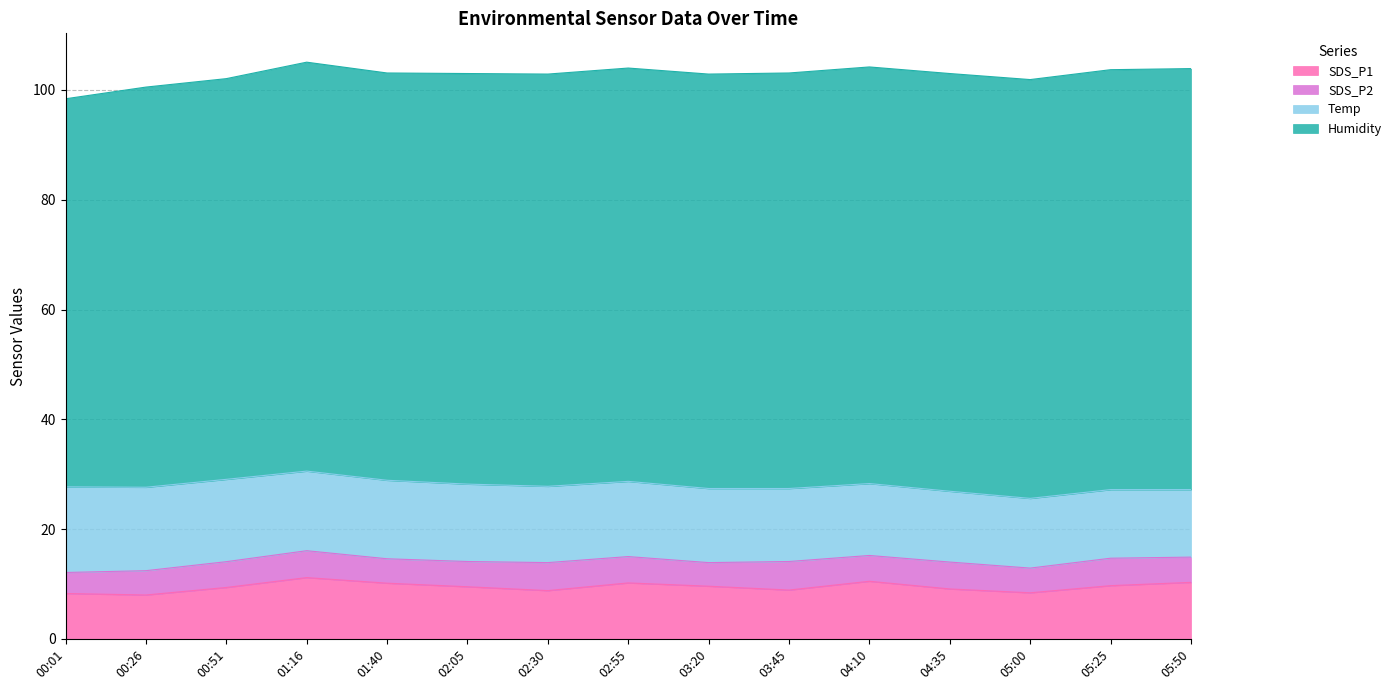

In SDS_P2, how many points are higher than both neighbors (excluding endpoints)?

5